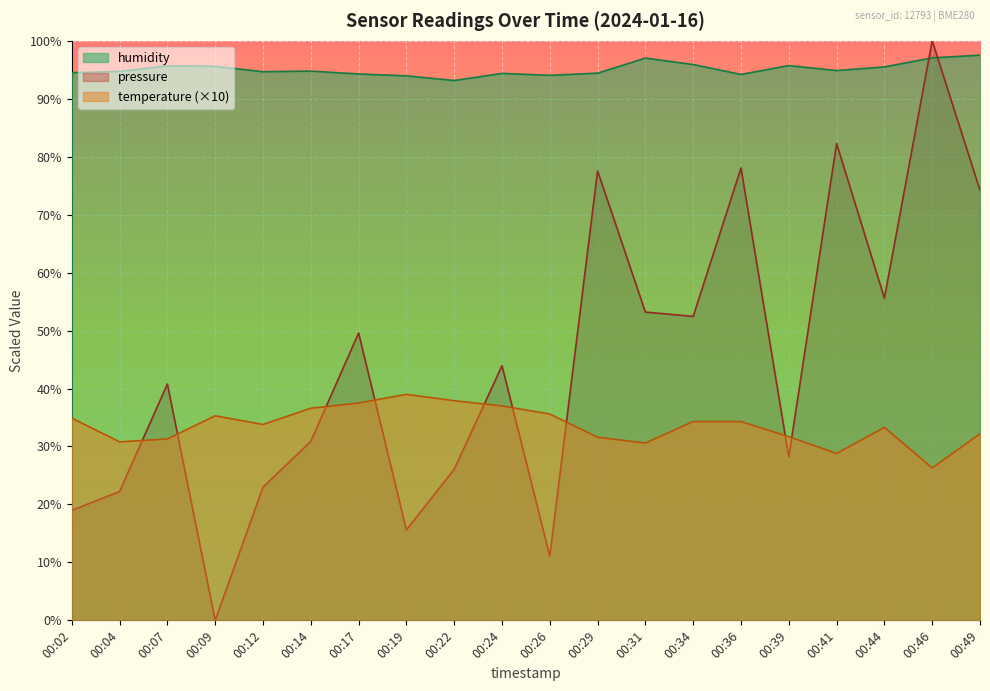

Reading left to right, transcribe all the data shown in this chart.

pressure: 00:02=19.0	00:04=22.2	00:07=40.8	00:09=0.0	00:12=23.0	00:14=30.9	00:17=49.6	00:19=15.6	00:22=26.1	00:24=43.9	00:26=11.1	00:29=77.6	00:31=53.2	00:34=52.4	00:36=78.1	00:39=28.2	00:41=82.3	00:44=55.6	00:46=100.0	00:49=74.2
temperature: 00:02=34.9	00:04=30.8	00:07=31.3	00:09=35.3	00:12=33.8	00:14=36.6	00:17=37.5	00:19=39.0	00:22=37.9	00:24=37.0	00:26=35.6	00:29=31.6	00:31=30.6	00:34=34.3	00:36=34.3	00:39=31.7	00:41=28.8	00:44=33.3	00:46=26.3	00:49=32.2
humidity: 00:02=94.5	00:04=94.7	00:07=95.7	00:09=95.6	00:12=94.7	00:14=94.8	00:17=94.3	00:19=94.0	00:22=93.2	00:24=94.4	00:26=94.0	00:29=94.4	00:31=97.0	00:34=95.9	00:36=94.2	00:39=95.7	00:41=94.9	00:44=95.5	00:46=97.1	00:49=97.5